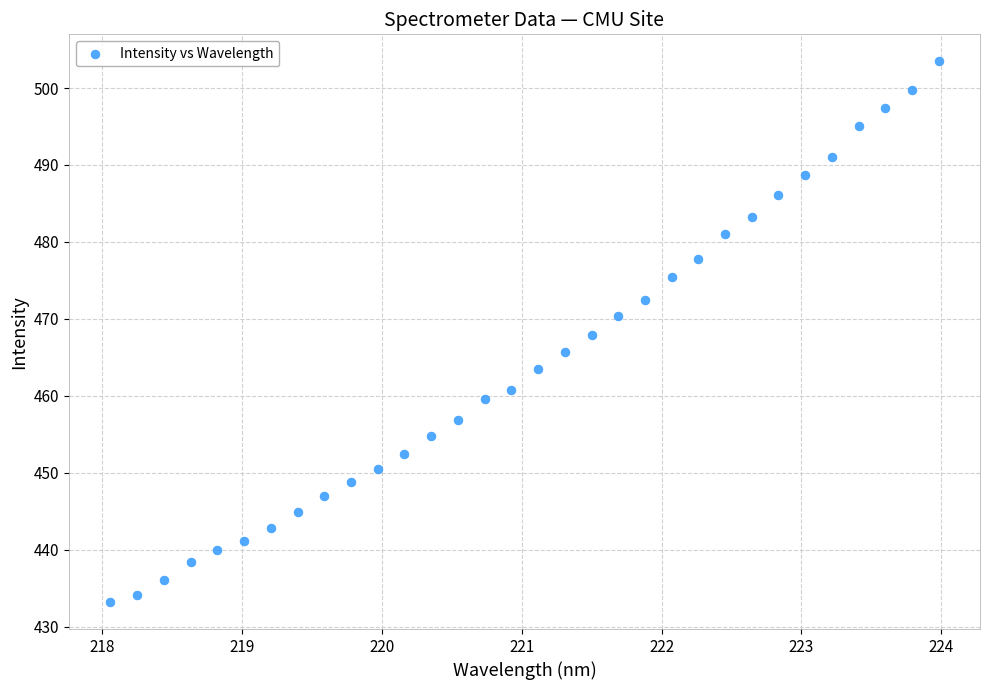

What is the range of Y values (max minus min)?

70.2